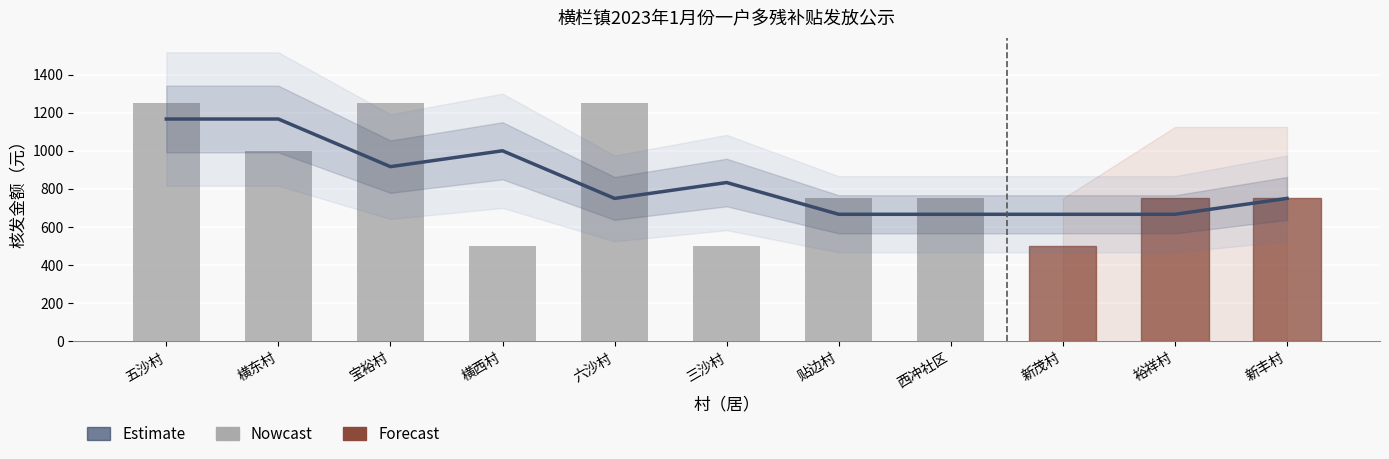

What is the minimum value for Estimate?

666.7